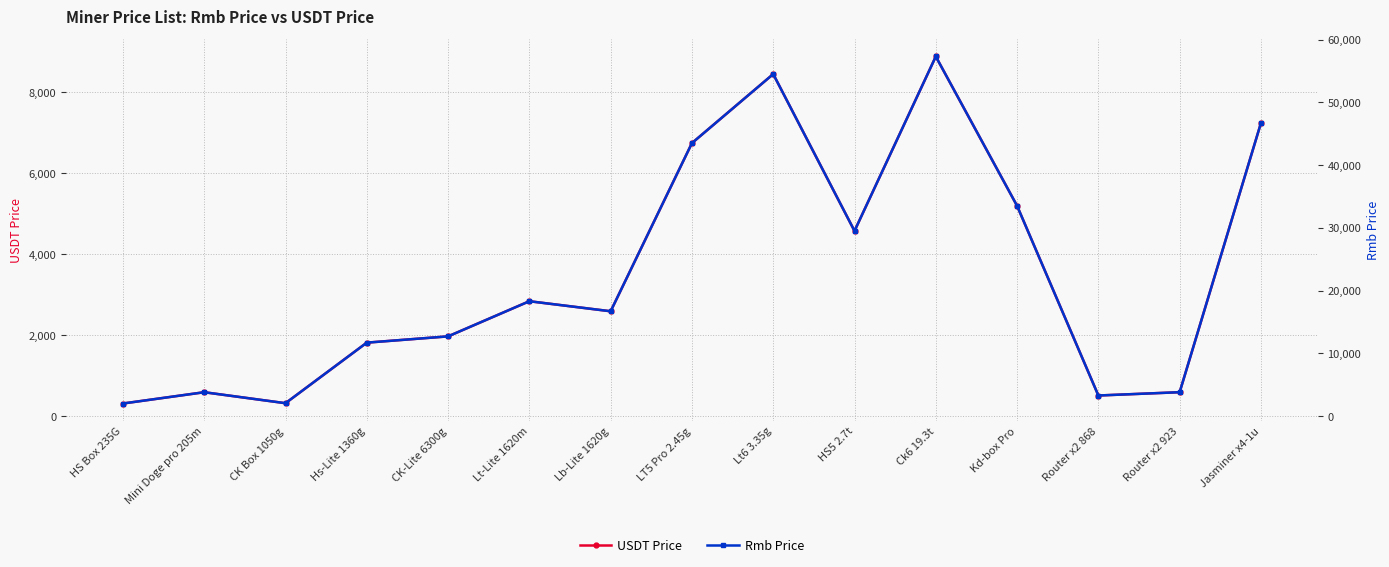

What is the difference between the maximum and minimum values in the USDT Price series?

8573.6